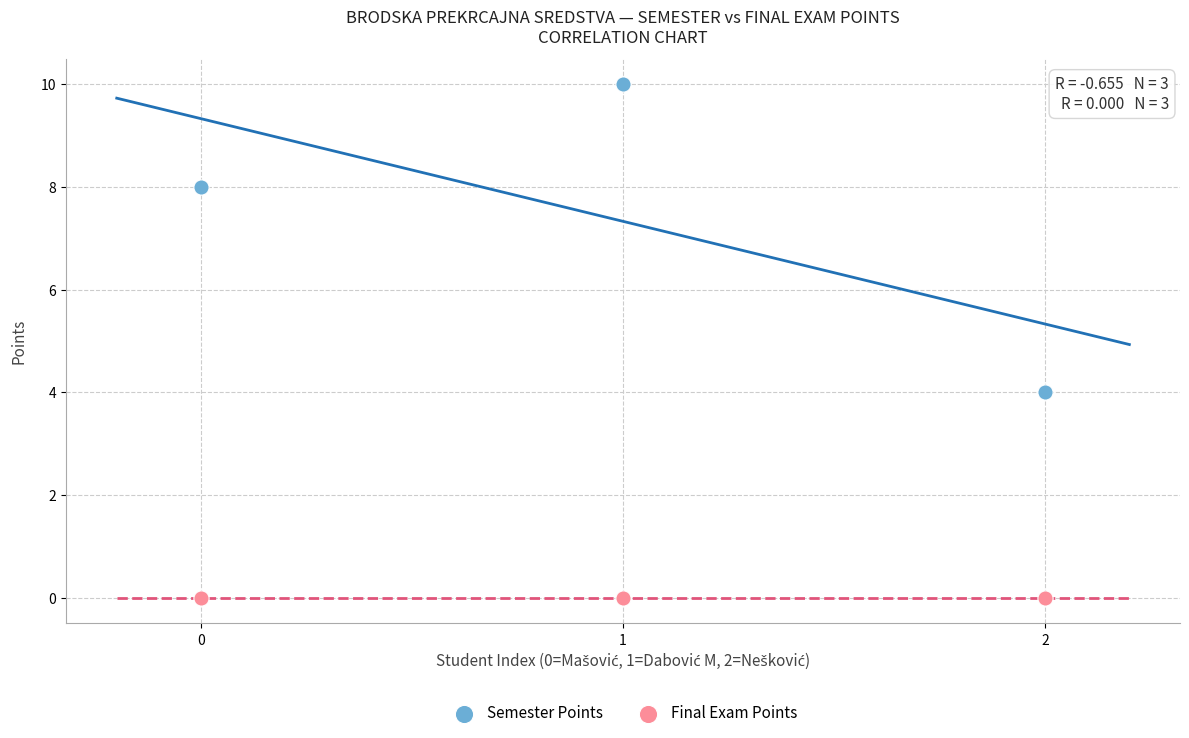

In the Semester Points series, what Y value is closest to 7?

8